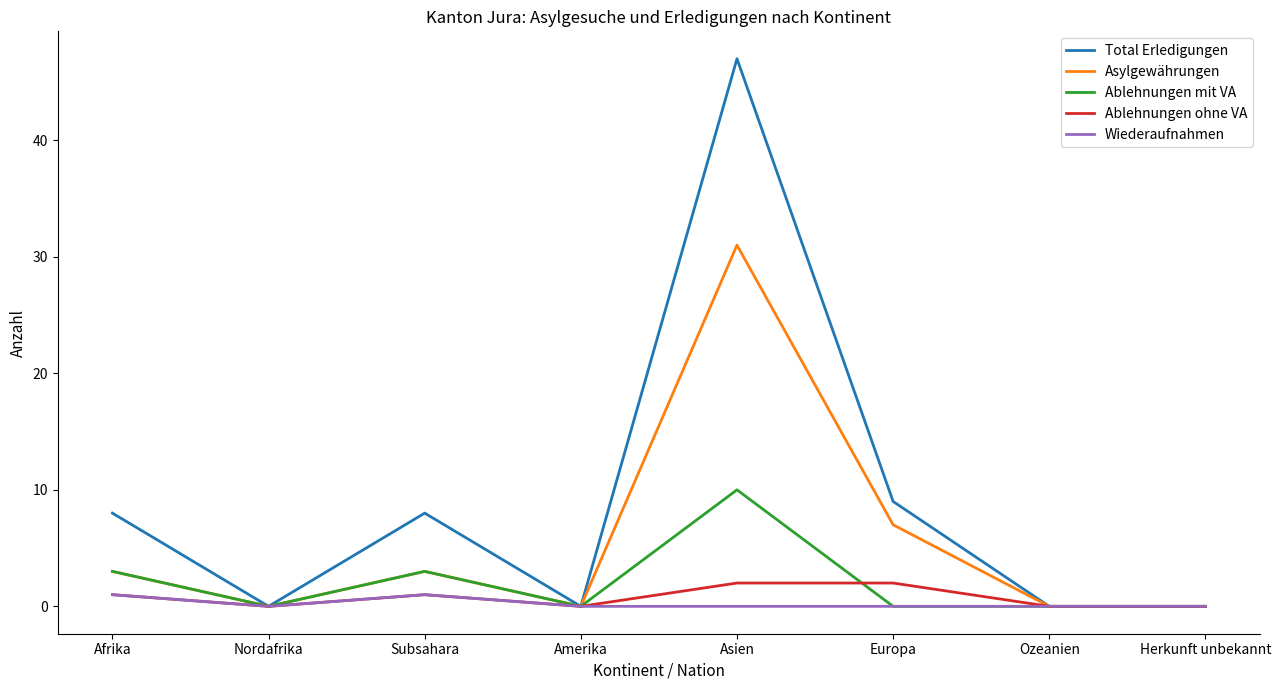

What position from the left is Herkunft unbekannt?

8